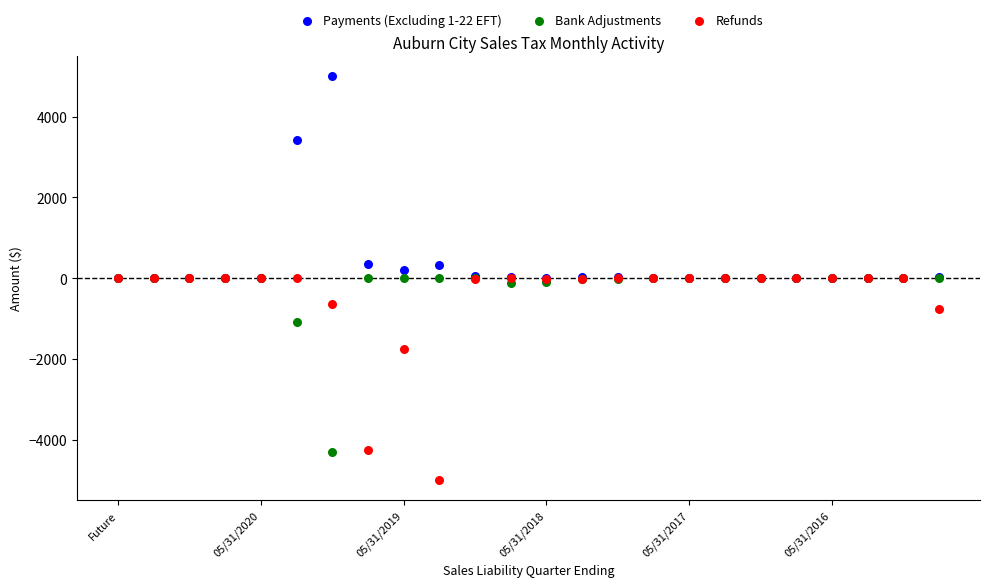

In the Bank Adjustments series, what Y value is closest to -2156?

-1087.2